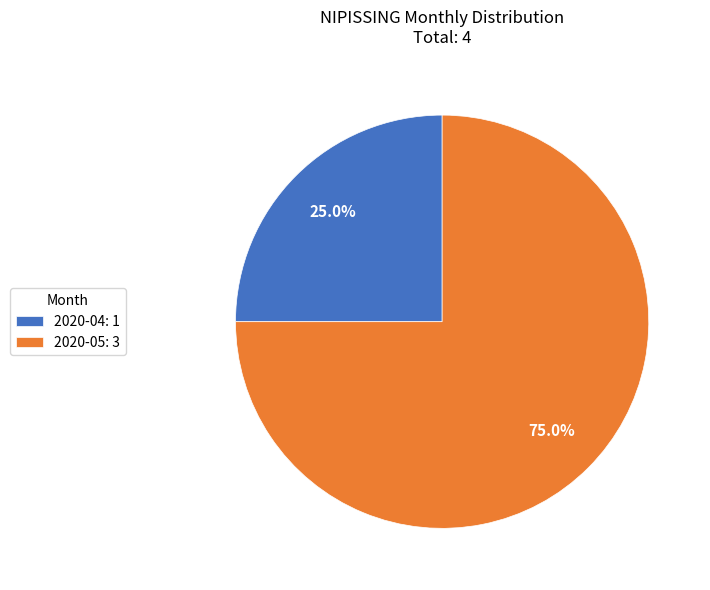

Which slice represents more than half of the pie?

2020-05